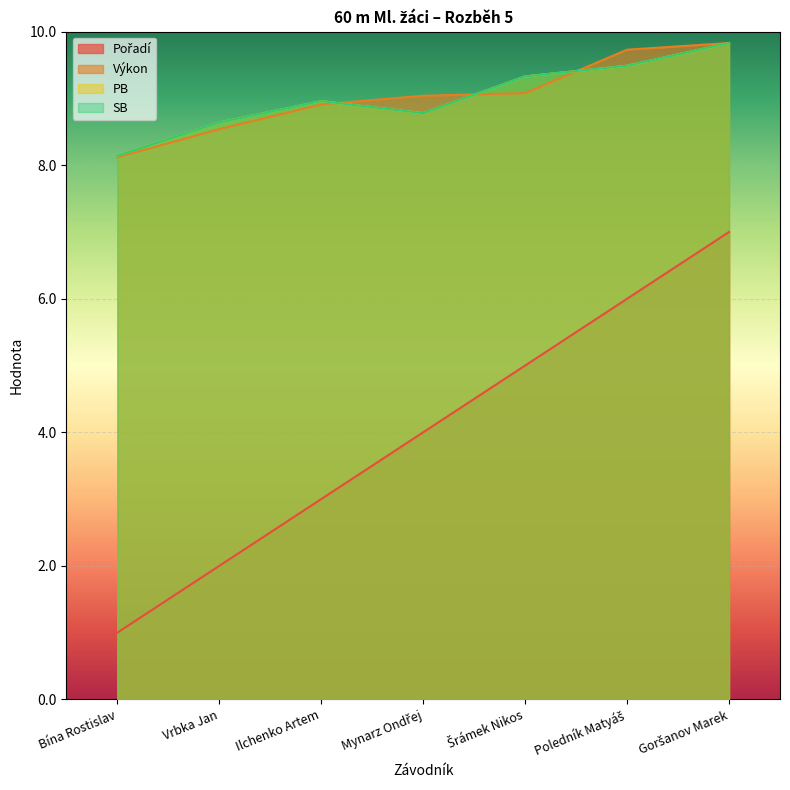

What is the label of the 2nd point from the left?

Vrbka Jan